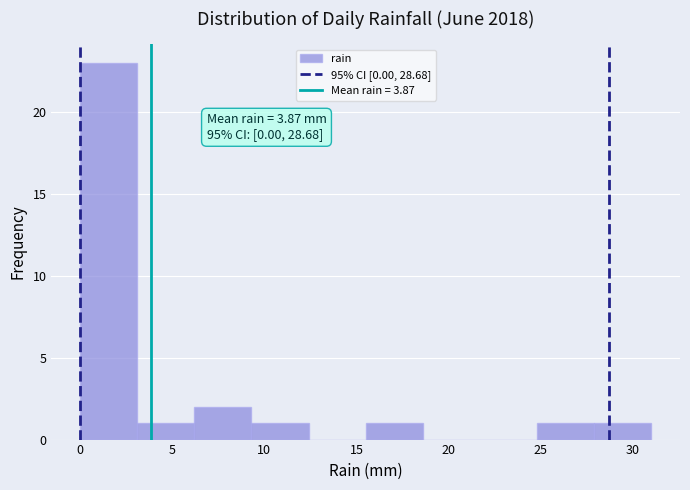

Which range on the x-axis has the tallest bar?

0.0 to 3.1